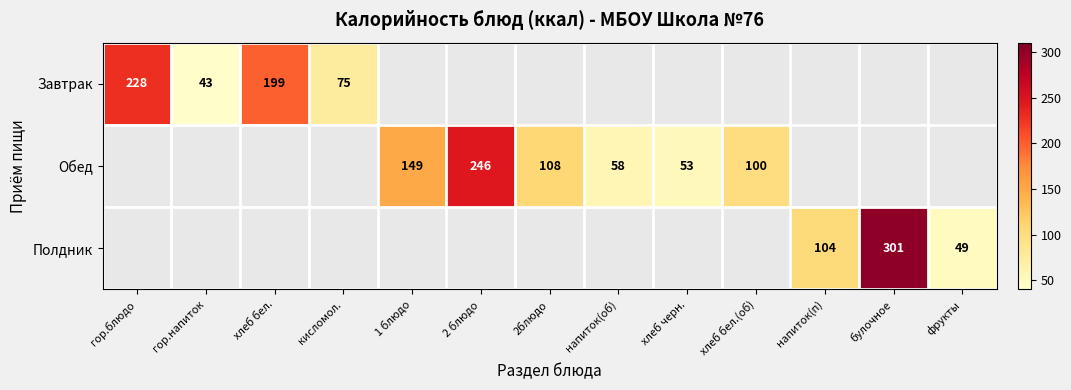

What is the difference between the Полдник values at фрукты and напиток(п)?

55